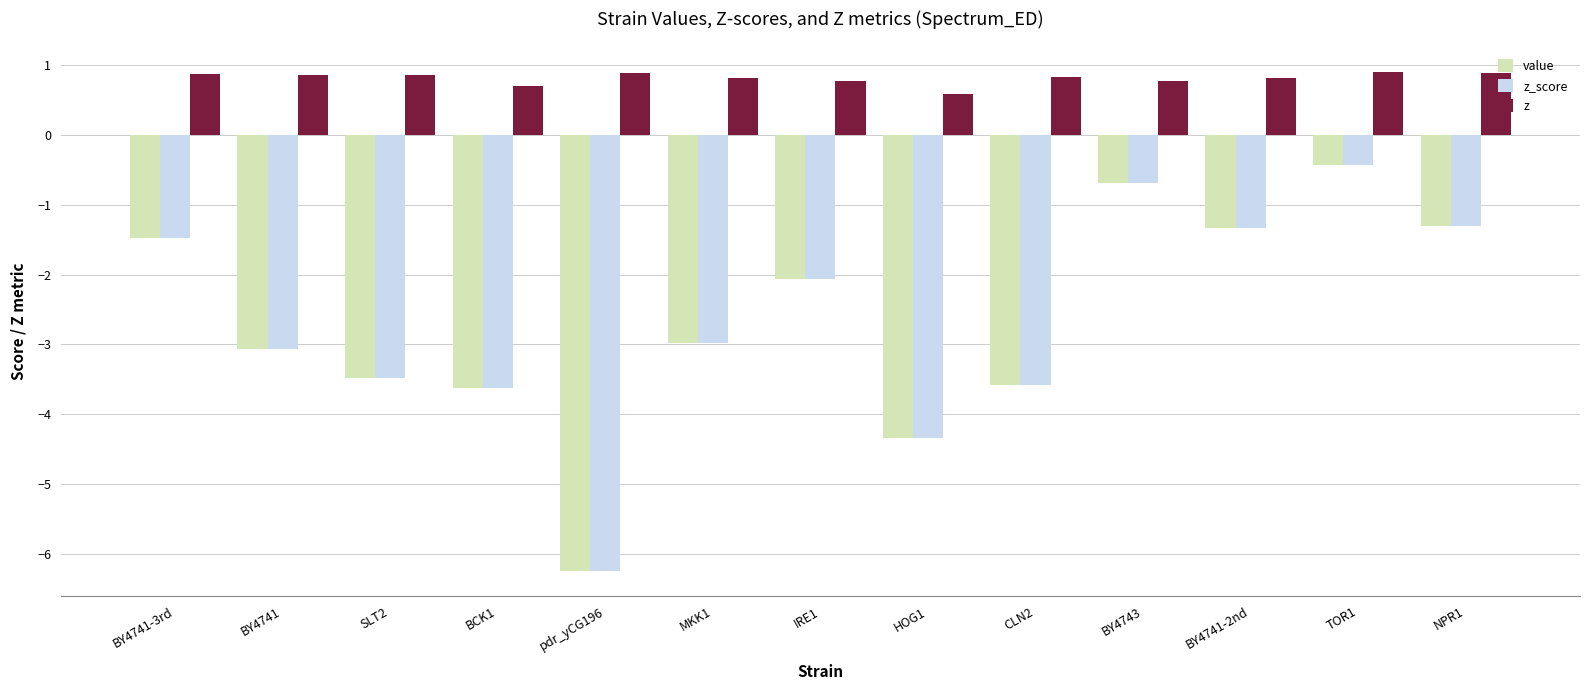

What is the label of the 11th bar from the right?

SLT2